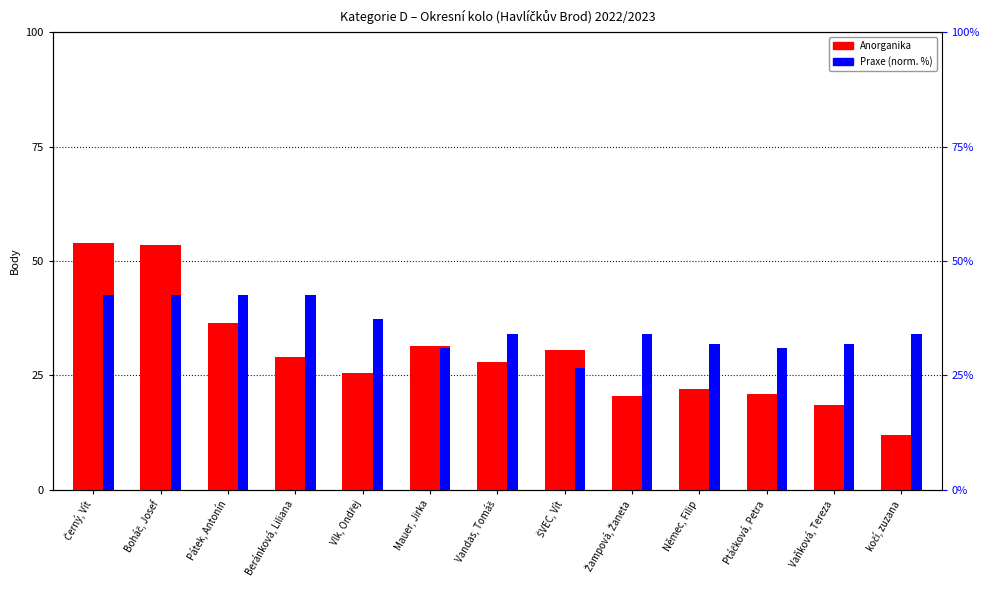

Which has a higher value, Vlk, Ondřej or Němec, Filip?

Vlk, Ondřej